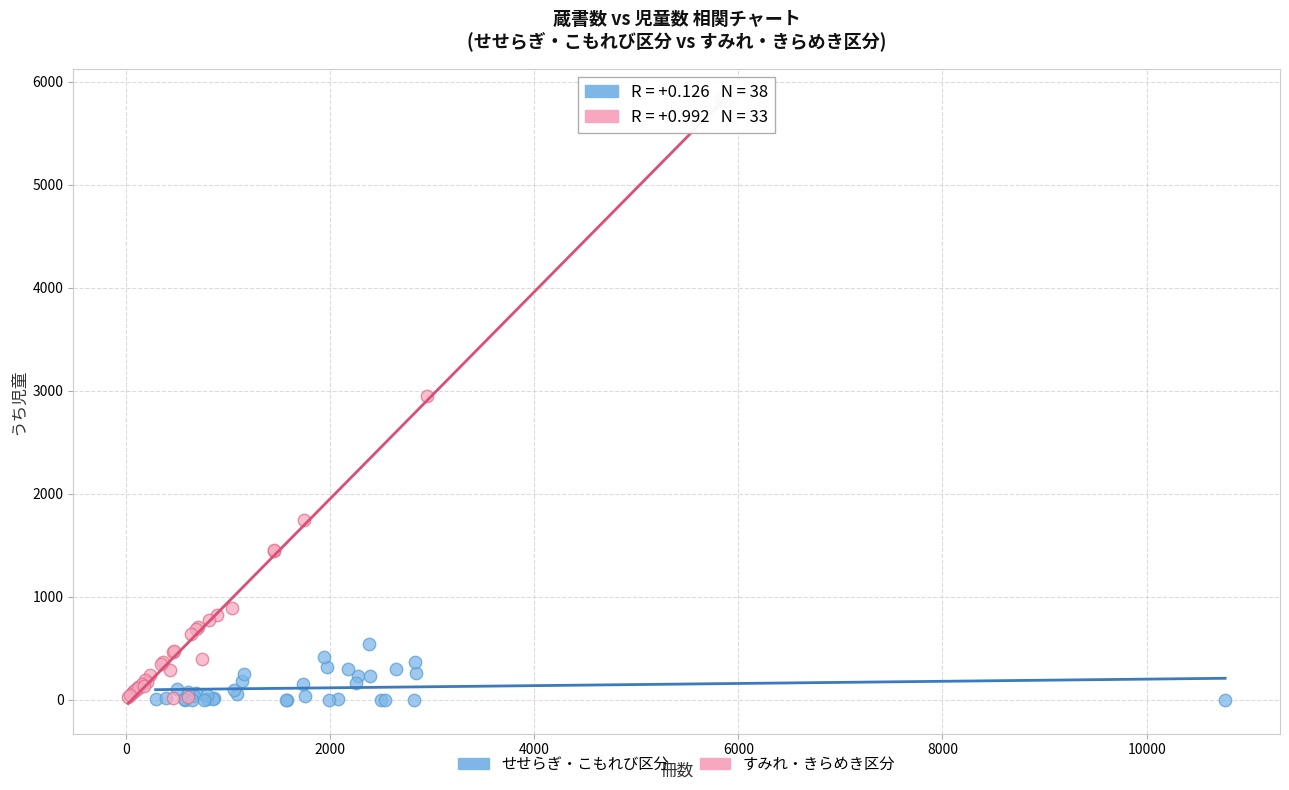

Which series reaches the maximum Y coordinate?

すみれ・きらめき区分